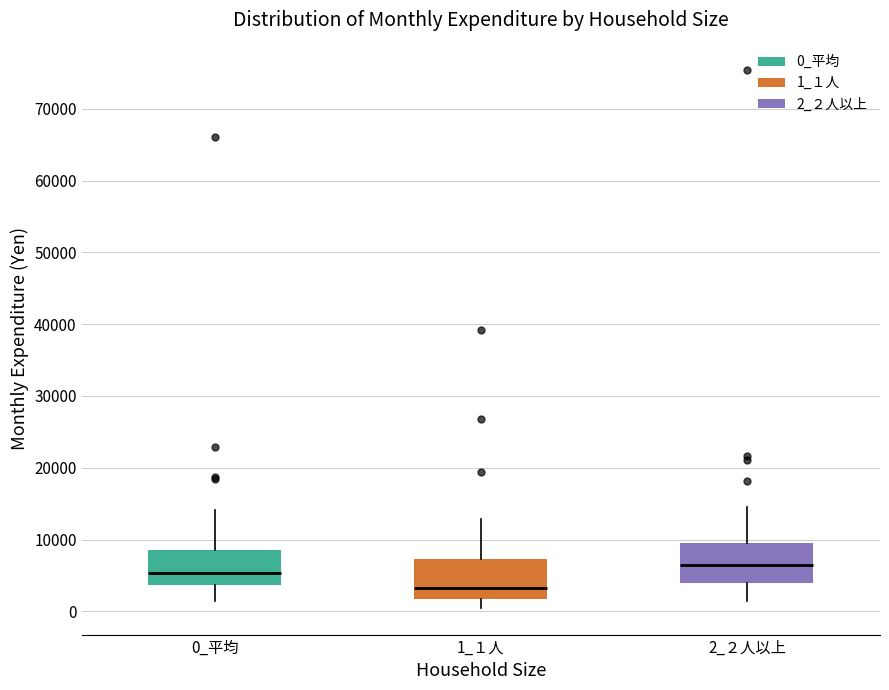

Which box has the highest median line?

2_２人以上